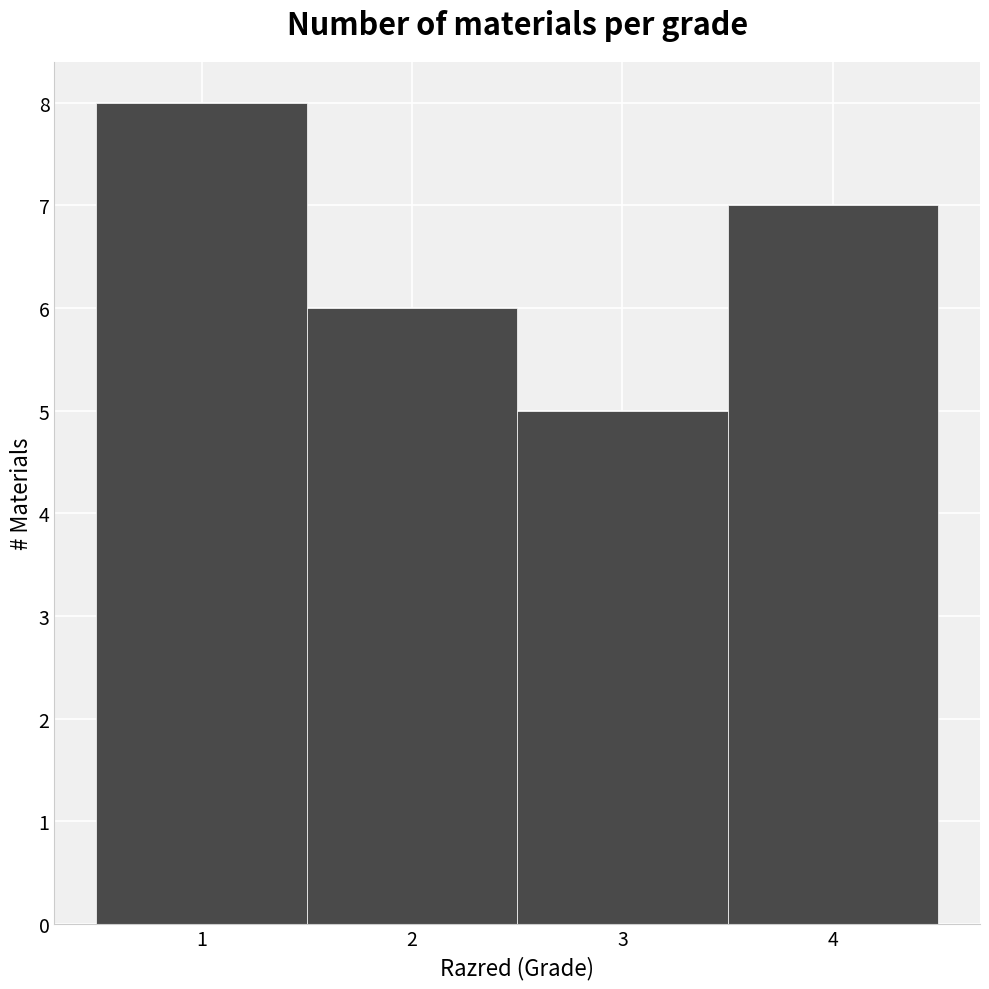

Reading left to right, list every bar in this chart as the range it spans on the x-axis followed by its height. The values are not printed on the chart, so give them approximately, as read against the axis.

0.5 to 1.5: 8
1.5 to 2.5: 6
2.5 to 3.5: 5
3.5 to 4.5: 7